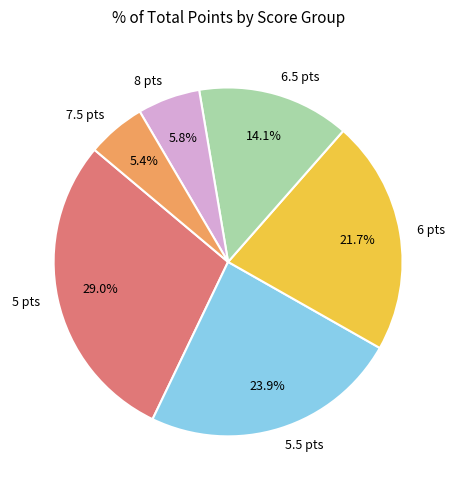

How many slices are in this pie chart?

6